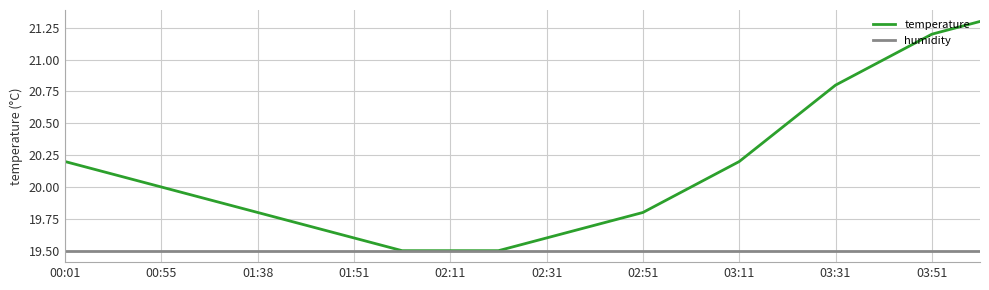

What is the maximum value shown in the chart?

21.3